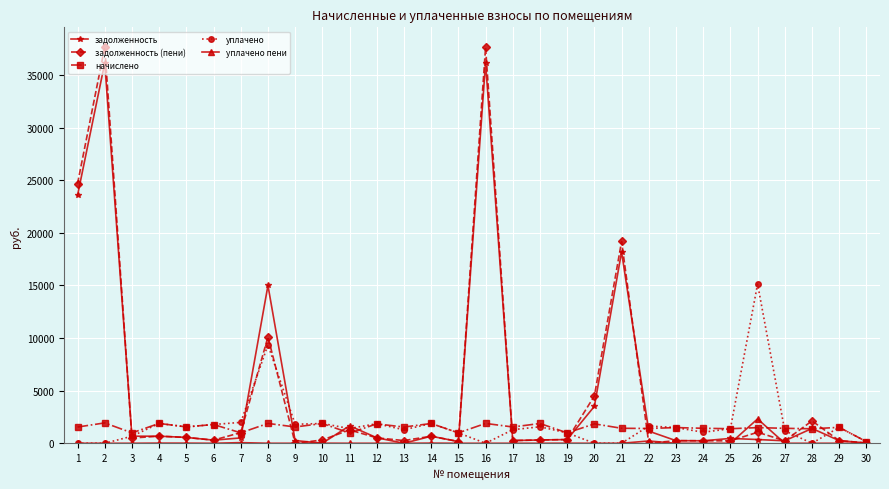

What is the average value of the начислено series?

1482.0